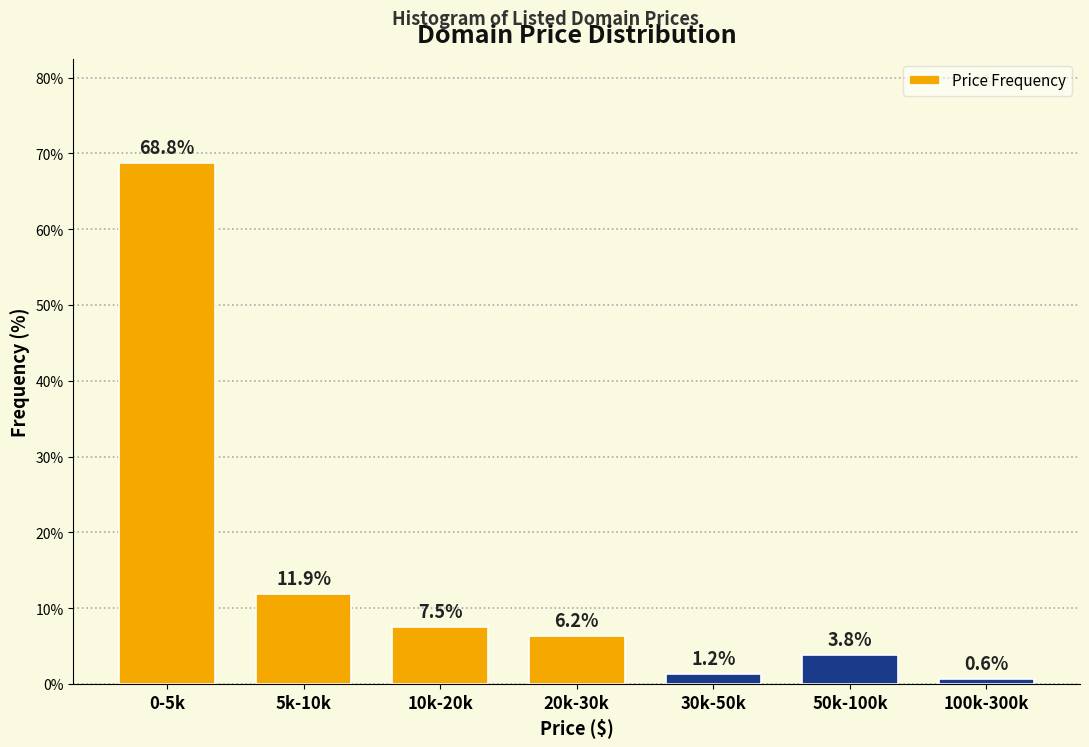

What is the minimum value shown in the chart?

0.6